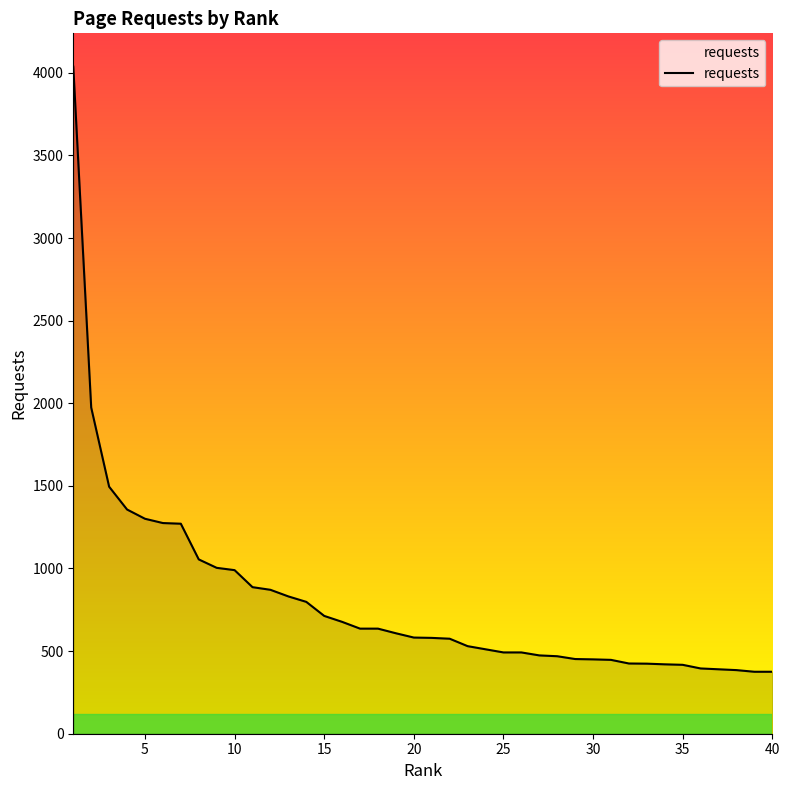

What is the difference between the maximum and minimum values?

3662